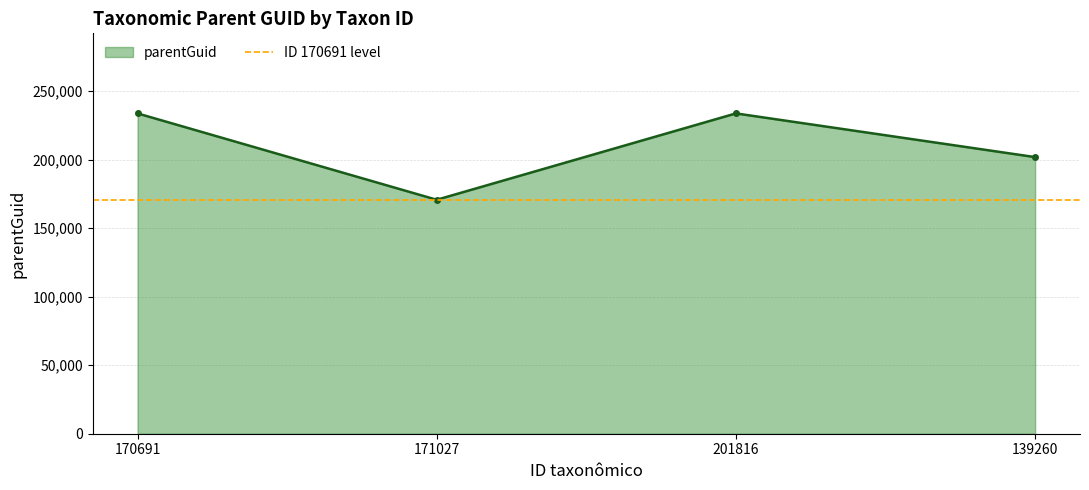

Which category has the highest value across all series?

170691